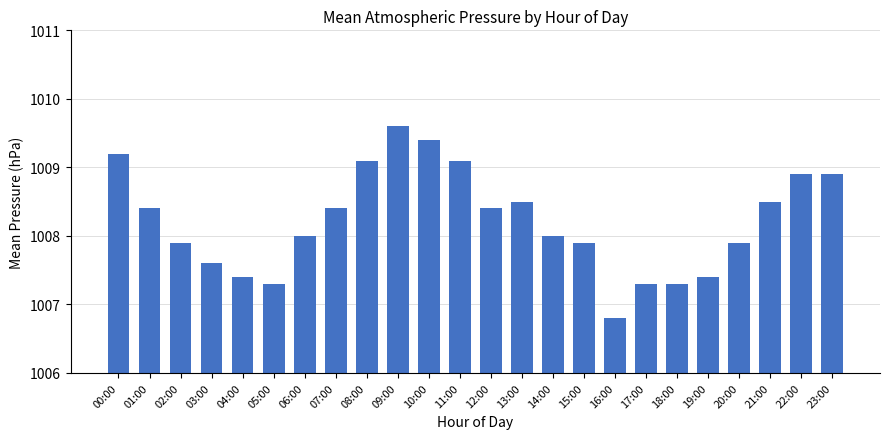

Reading right to left, extract all data points from this chart.

1008.9	1008.9	1008.5	1007.9	1007.4	1007.3	1007.3	1006.8	1007.9	1008.0	1008.5	1008.4	1009.1	1009.4	1009.6	1009.1	1008.4	1008.0	1007.3	1007.4	1007.6	1007.9	1008.4	1009.2